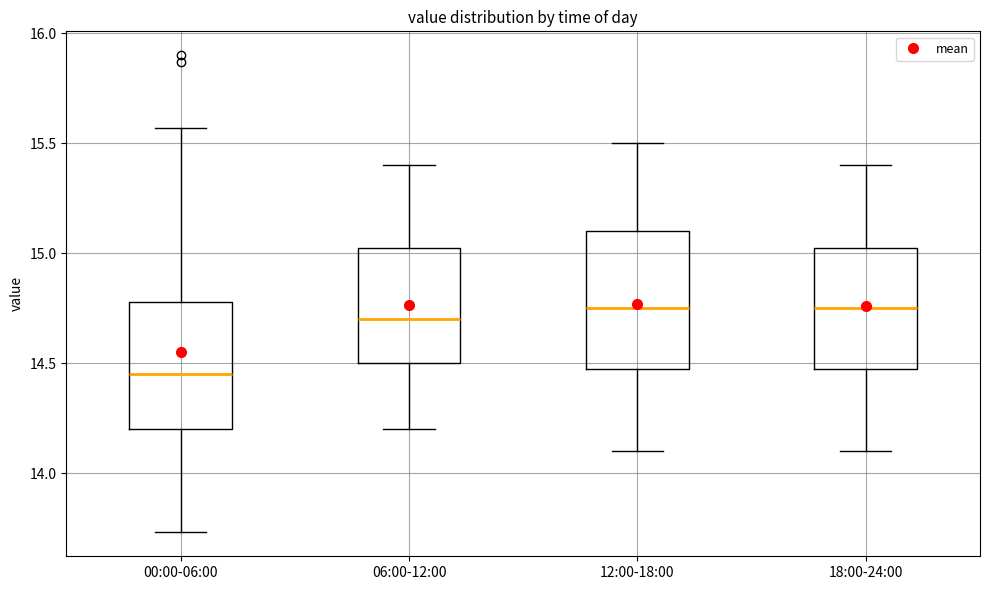

Reading left to right, transcribe this box plot: for each box, give where its median line is, the range the box spans, and where its two whiskers end, as read against the y-axis. The values are not printed on the chart, so give them approximately, as read against the axis.

00:00-06:00: median 14.45, box 14.20 to 14.80, whiskers 13.75 to 15.55
06:00-12:00: median 14.70, box 14.50 to 15.05, whiskers 14.20 to 15.40
12:00-18:00: median 14.75, box 14.50 to 15.10, whiskers 14.10 to 15.50
18:00-24:00: median 14.75, box 14.50 to 15.05, whiskers 14.10 to 15.40